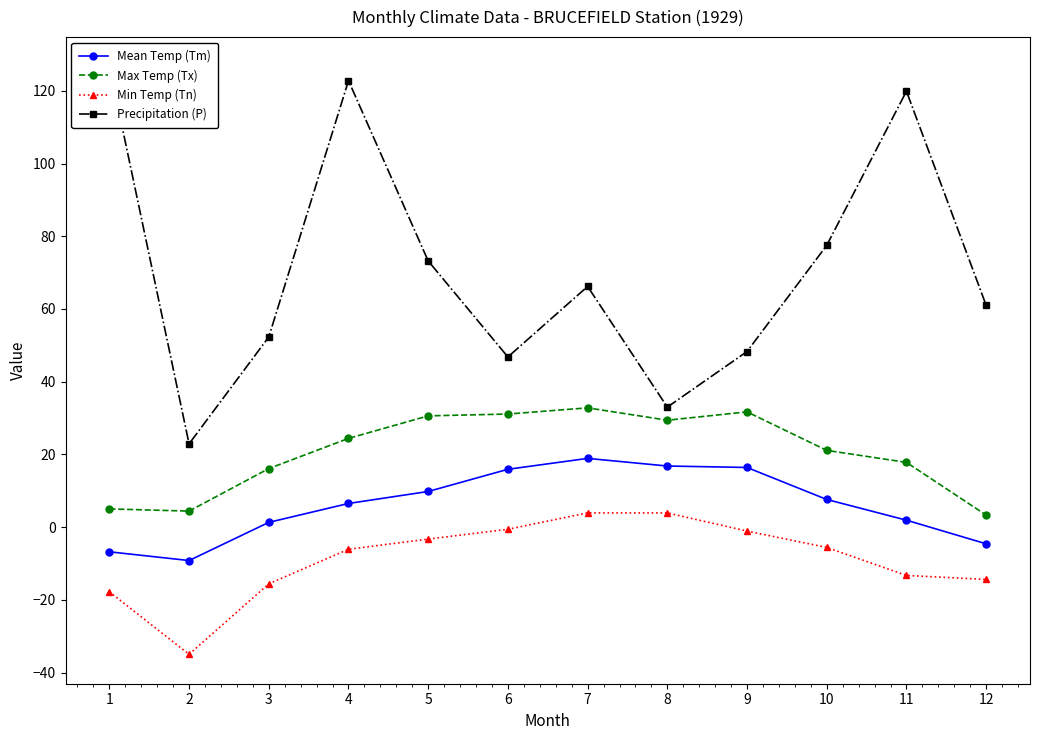

In Mean Temp (Tm), how many points are higher than both neighbors (excluding endpoints)?

1